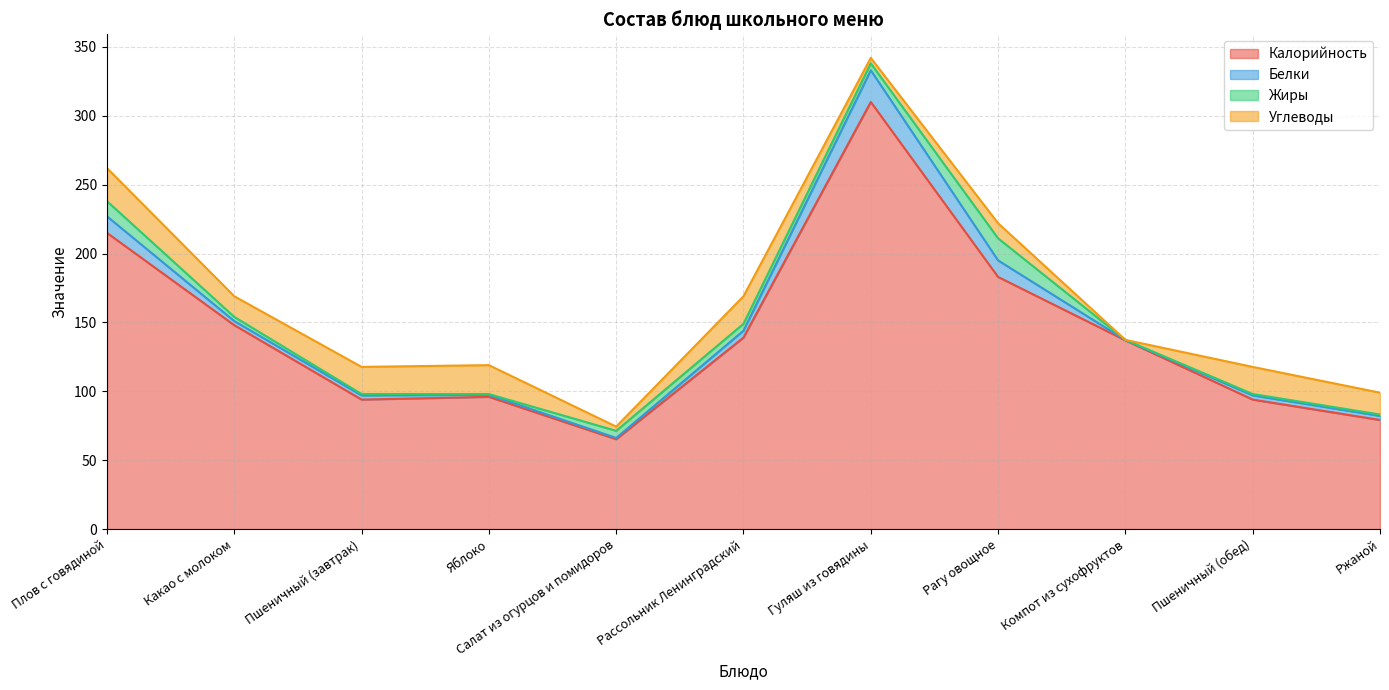

Where is Белки nearest to the value 11?

Плов с говядиной